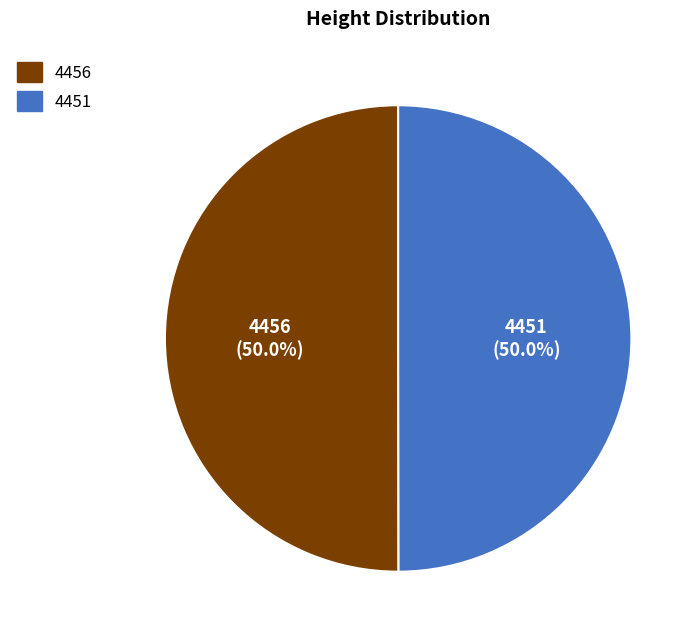

What is the ratio of the value at 4456 to the value at 4451?

1.0